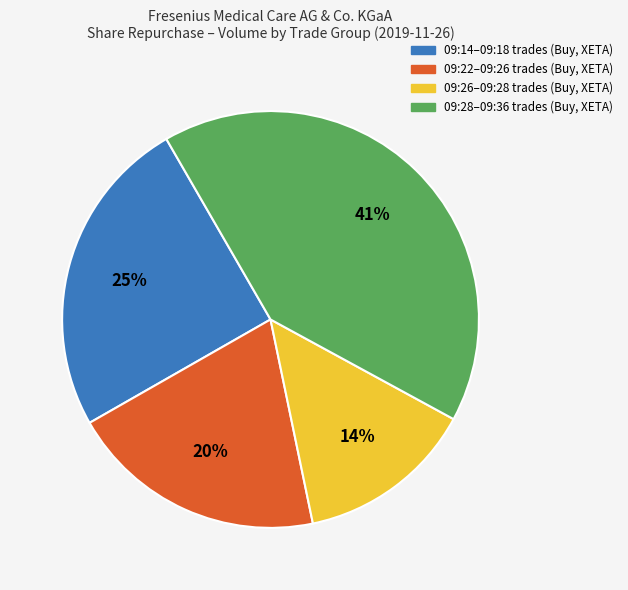

What is the largest slice in the pie chart?

09:28–09:36 trades (Buy, XETA)